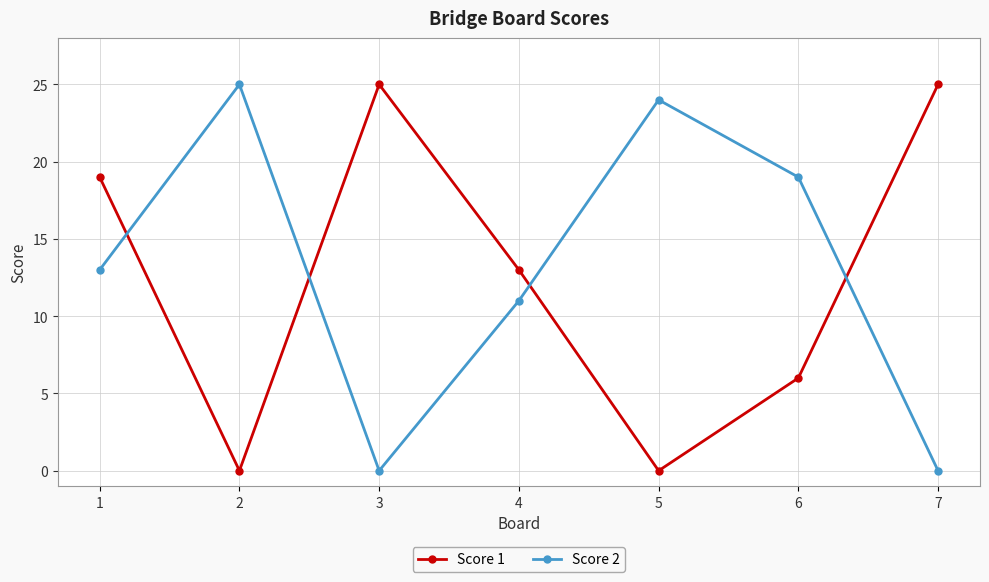

Does the chart display data point markers on the line(s)?

Yes